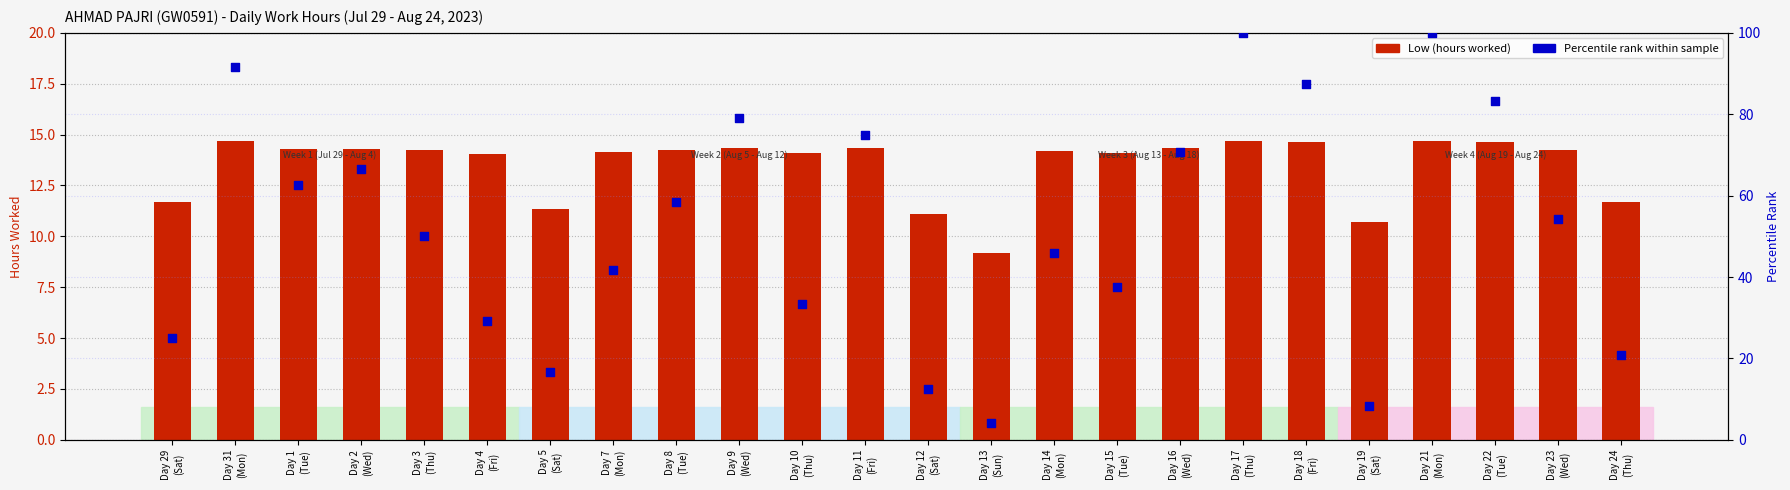

What is the total value across all series at Day 17
(Thu)?

114.7